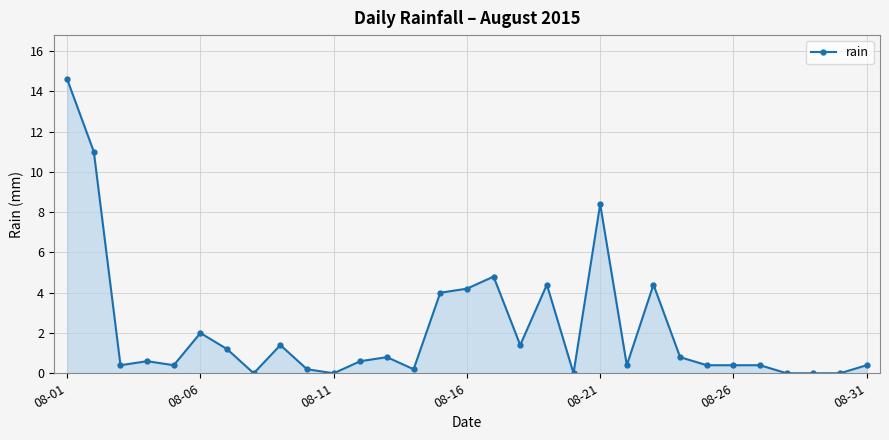

What is the difference between the second highest and minimum values?

11.0